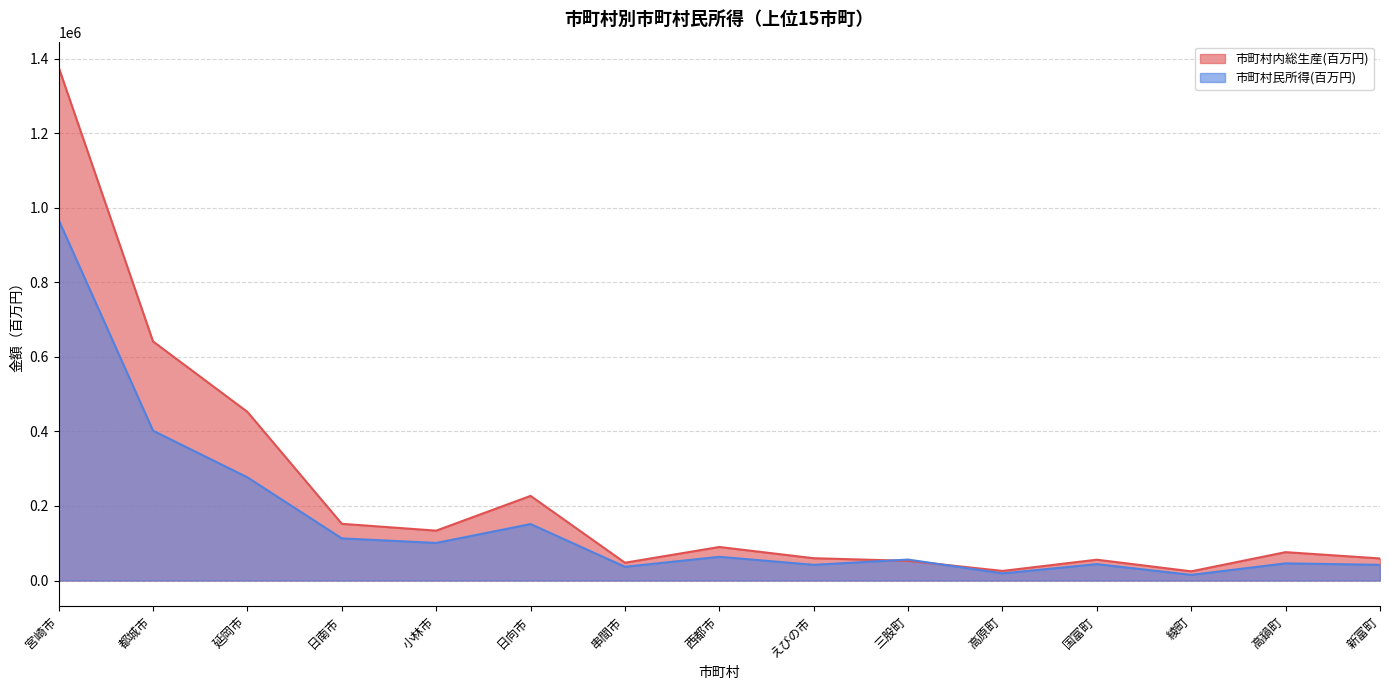

In 市町村民所得(百万円), how many points are lower than both neighbors (excluding endpoints)?

5